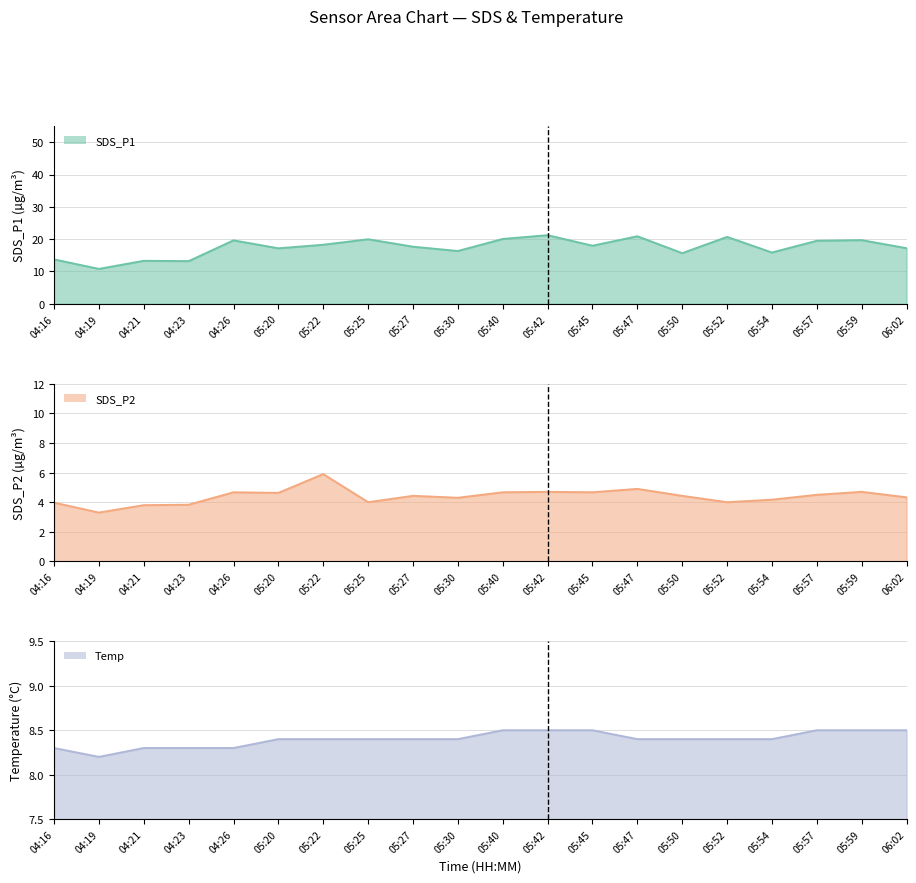

True or false: SDS_P2 and Temp cross at least once.

False